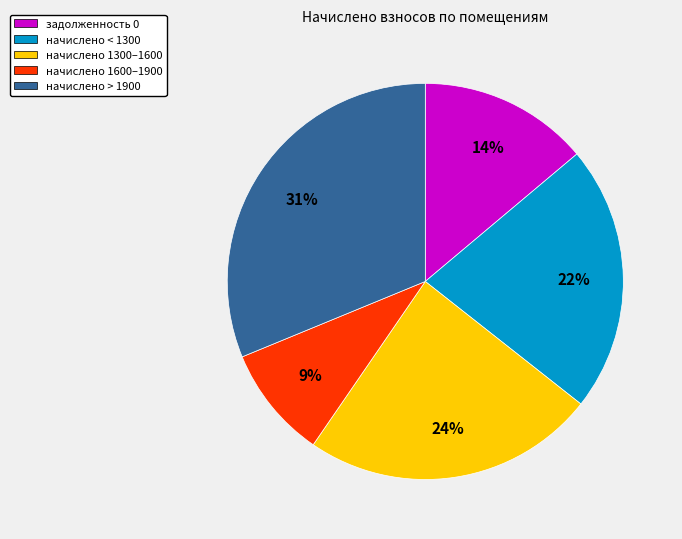

What is the smallest slice in the pie chart?

начислено 1600–1900